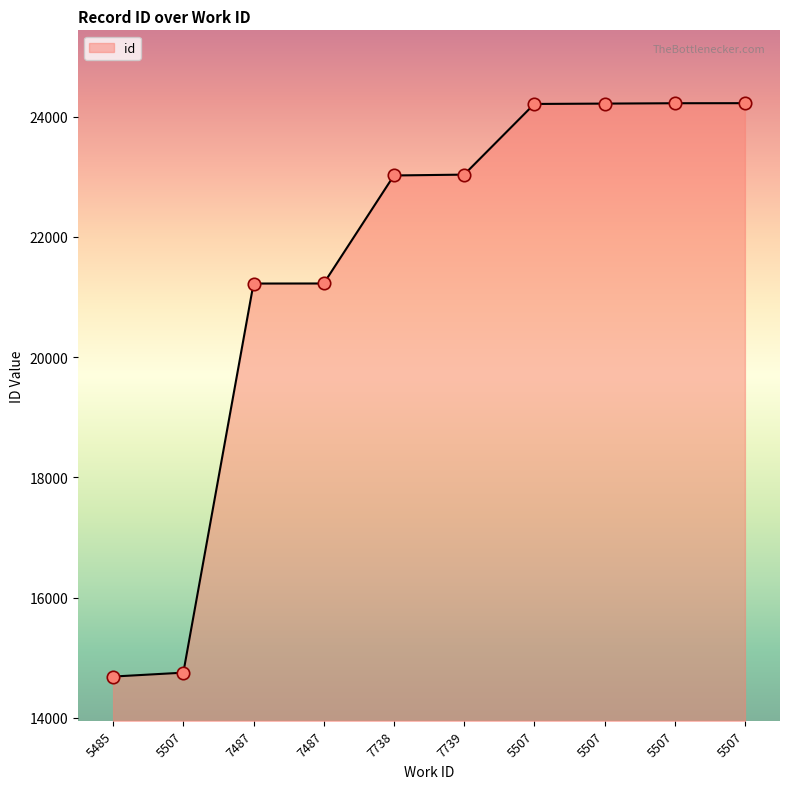

What is the change in value from 7487 to 5507?

+2986